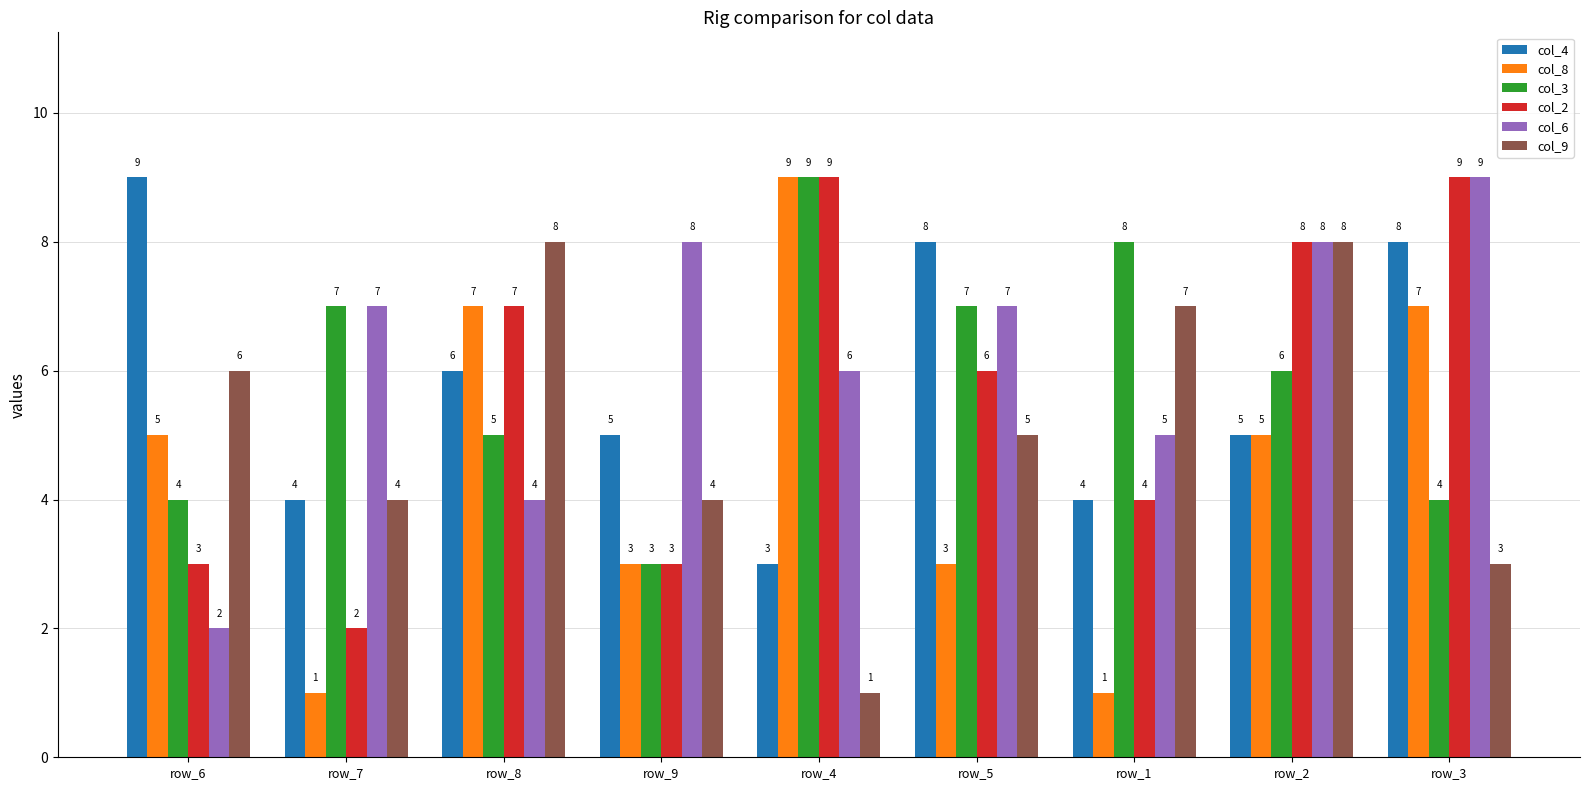

Where is col_3 nearest to the value 6?

row_2